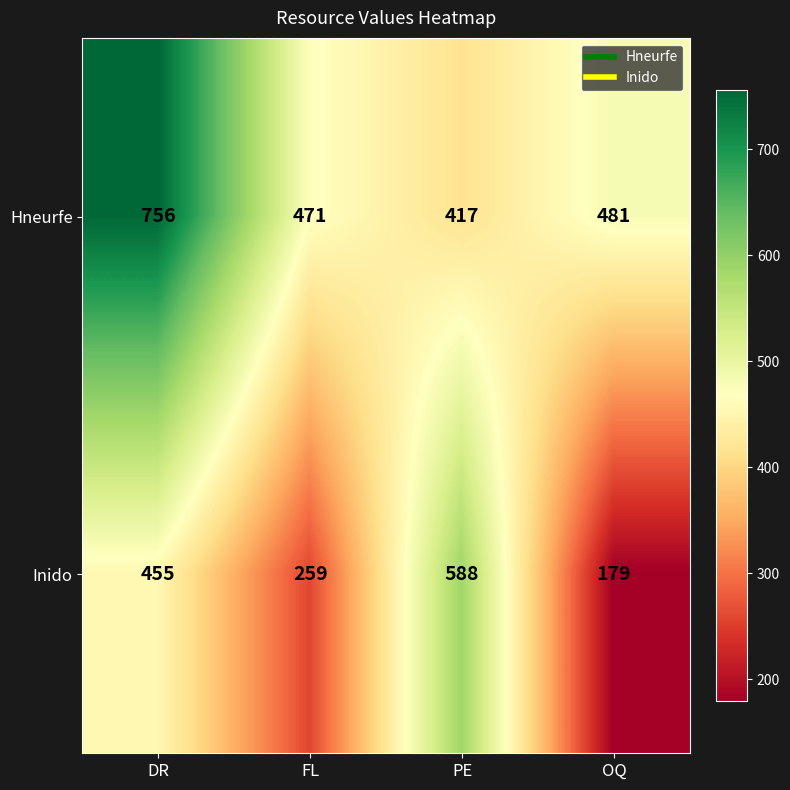

Reading left to right, extract all data points from this chart.

Hneurfe: 756	471	417	481
Inido: 455	259	588	179